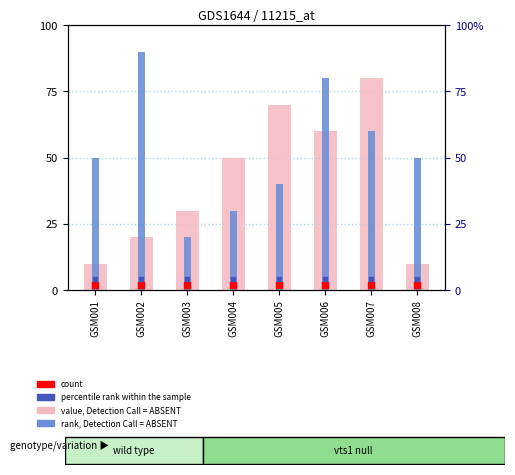

Is the value of count at GSM003 greater than the value of percentile rank within the sample at GSM001?

No